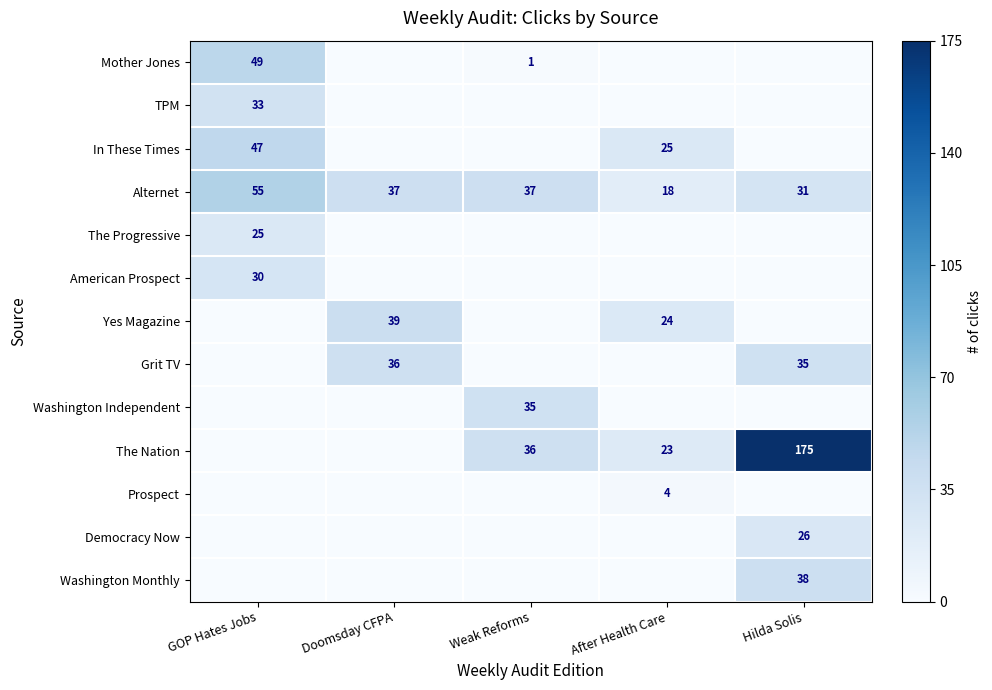

At which category is the sum across all series the highest?

Hilda Solis